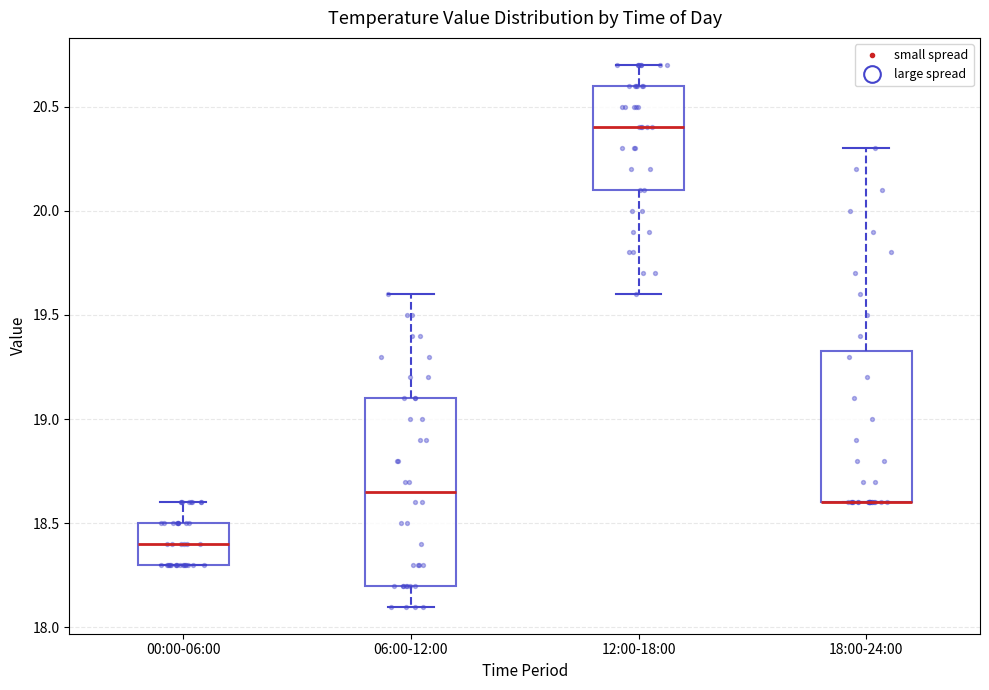

Reading left to right, transcribe this box plot: for each box, give where its median line is, the range the box spans, and where its two whiskers end, as read against the y-axis. The values are not printed on the chart, so give them approximately, as read against the axis.

00:00-06:00: median 18.40, box 18.30 to 18.50, whiskers 18.30 to 18.60
06:00-12:00: median 18.65, box 18.20 to 19.10, whiskers 18.10 to 19.60
12:00-18:00: median 20.40, box 20.10 to 20.60, whiskers 19.60 to 20.70
18:00-24:00: median 18.60 (drawn on the box's lower edge), box 18.60 to 19.35, whiskers 18.60 to 20.30